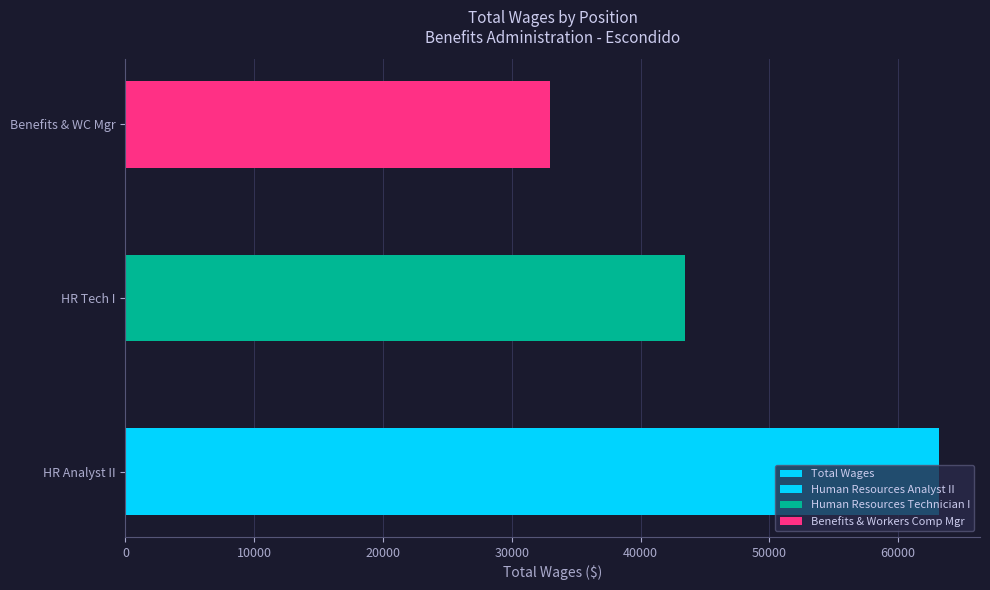

What is the value of the 1st bar from the left?

63190